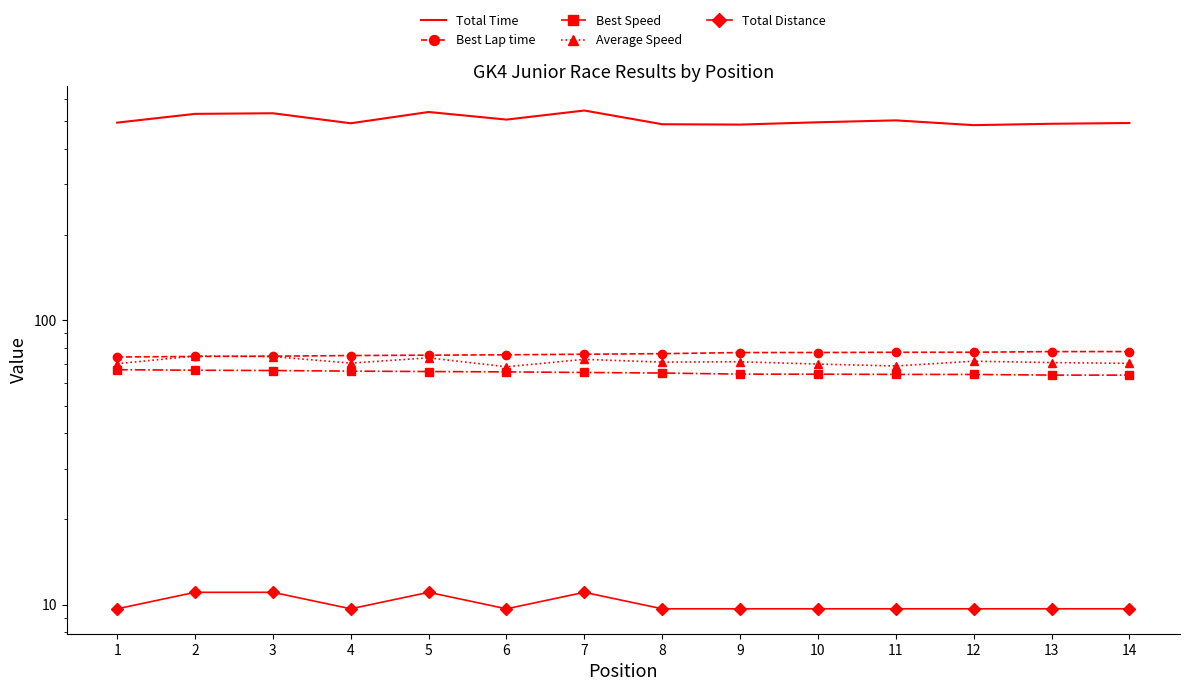

At which label does Best Speed reach its minimum?

14